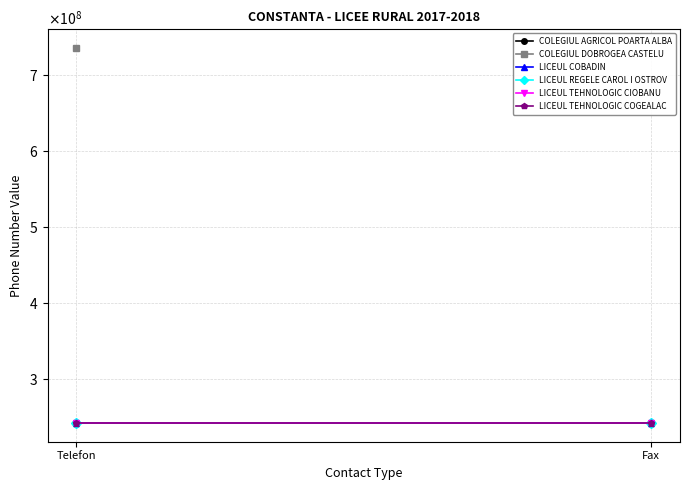

At how many categories does at least one series exceed 419119668?

1